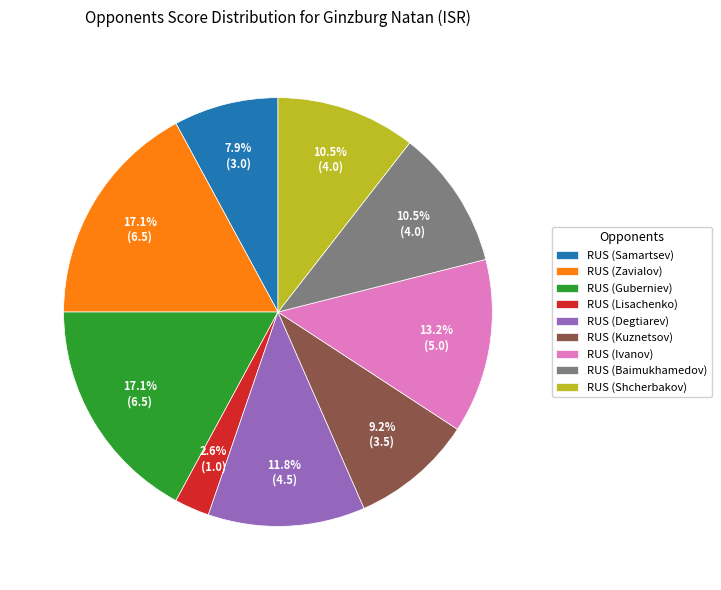

What is the smallest slice in the pie chart?

RUS (Lisachenko)